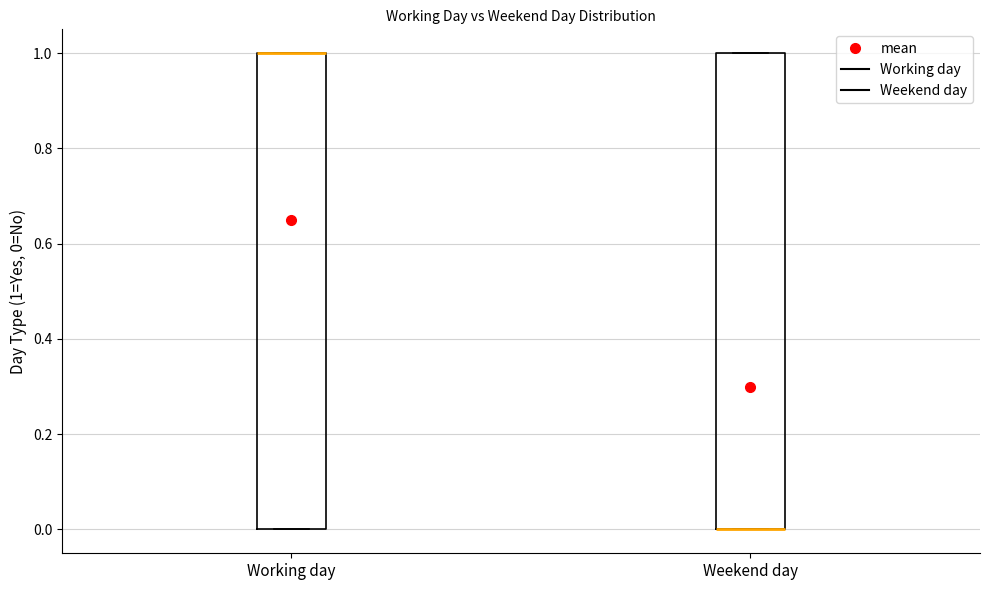

Where is the upper edge of the box for Working day on the y-axis? The values are not printed on the chart, so give them approximately, as read against the axis.

1